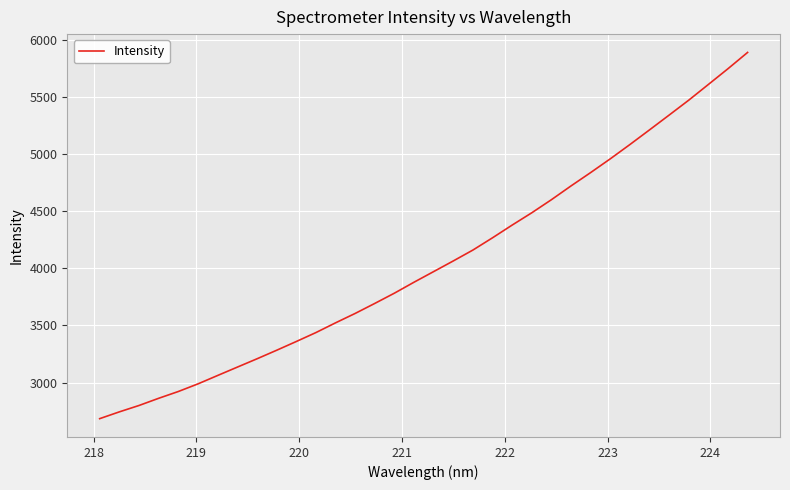

Does the chart display data point markers on the line(s)?

No